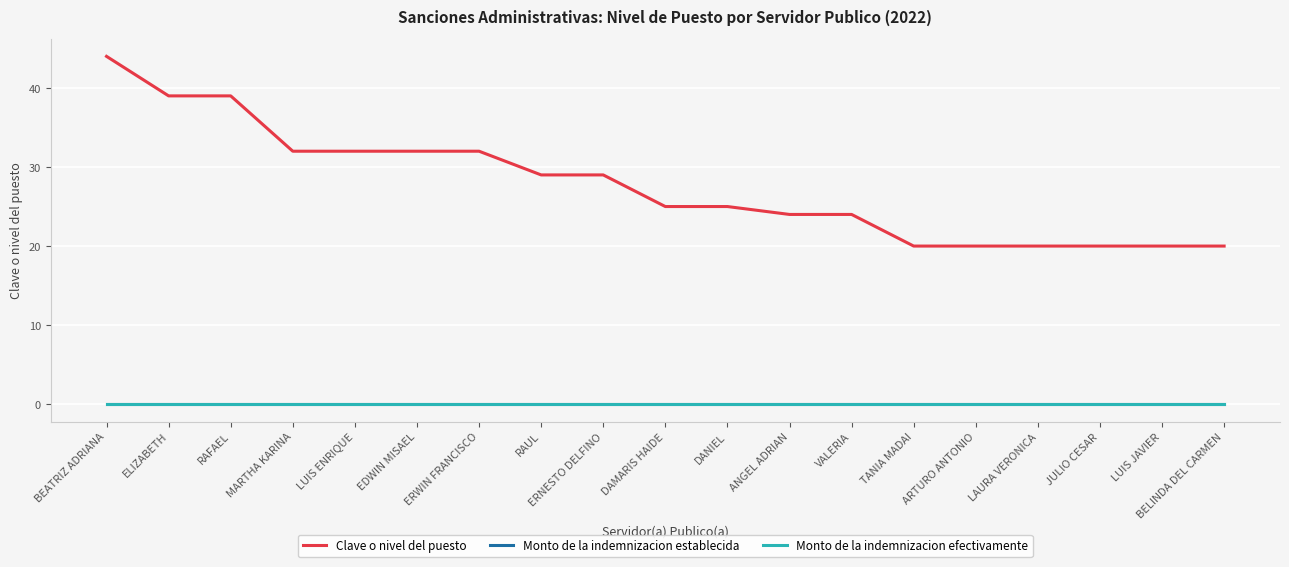

Reading left to right, what are all the values shown in this chart?

Clave o nivel del puesto: 44	39	39	32	32	32	32	29	29	25	25	24	24	20	20	20	20	20	20
Monto de la indemnizacion establecida: 0	0	0	0	0	0	0	0	0	0	0	0	0	0	0	0	0	0	0
Monto de la indemnizacion efectivamente: 0	0	0	0	0	0	0	0	0	0	0	0	0	0	0	0	0	0	0